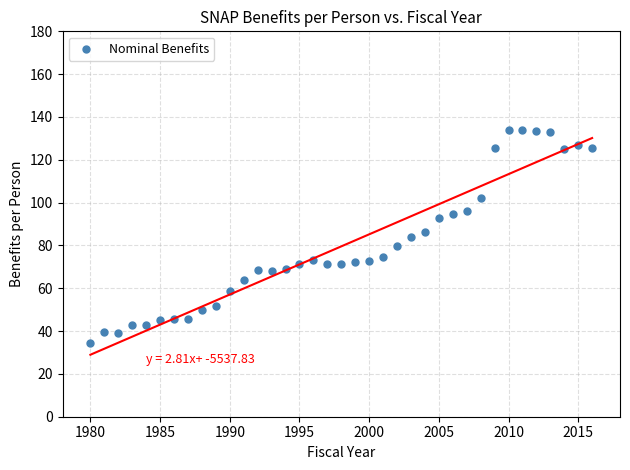

What is the range of X values (max minus min)?

36.0